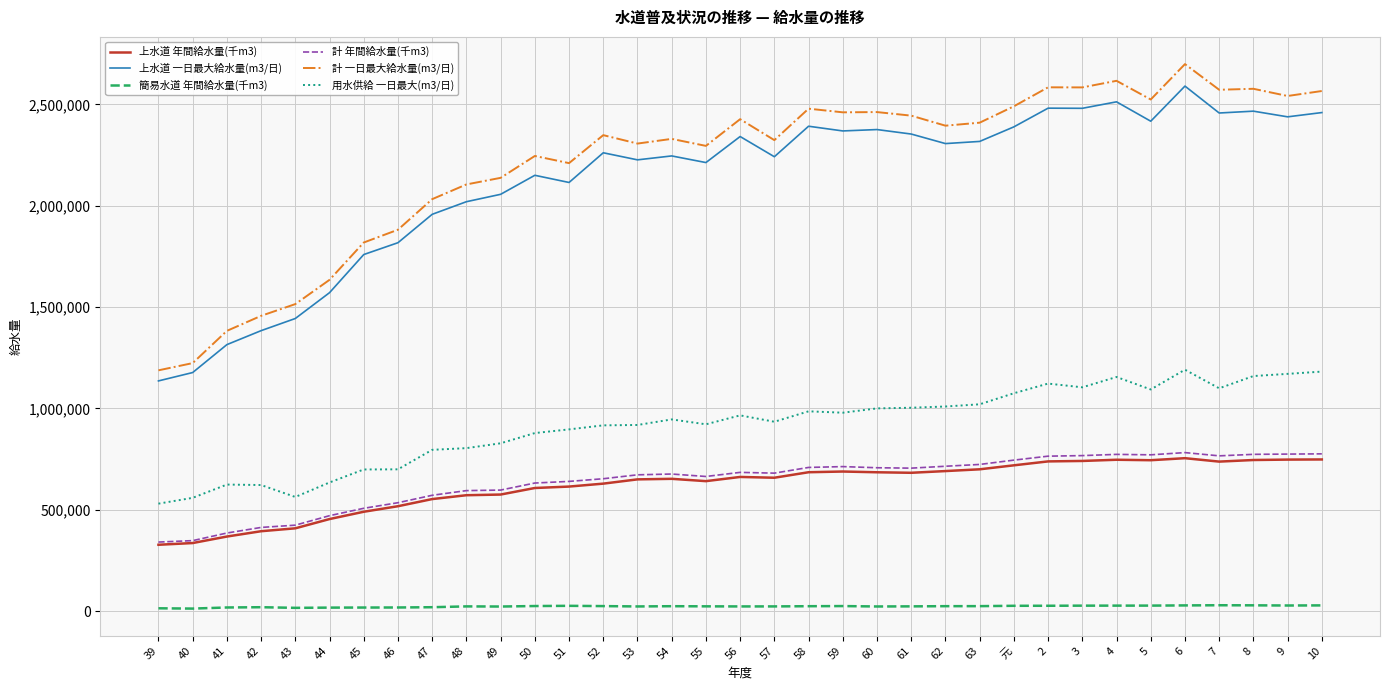

What are all the series names shown in the legend?

上水道 年間給水量(千m3), 上水道 一日最大給水量(m3/日), 簡易水道 年間給水量(千m3), 計 年間給水量(千m3), 計 一日最大給水量(m3/日), 用水供給 一日最大(m3/日)